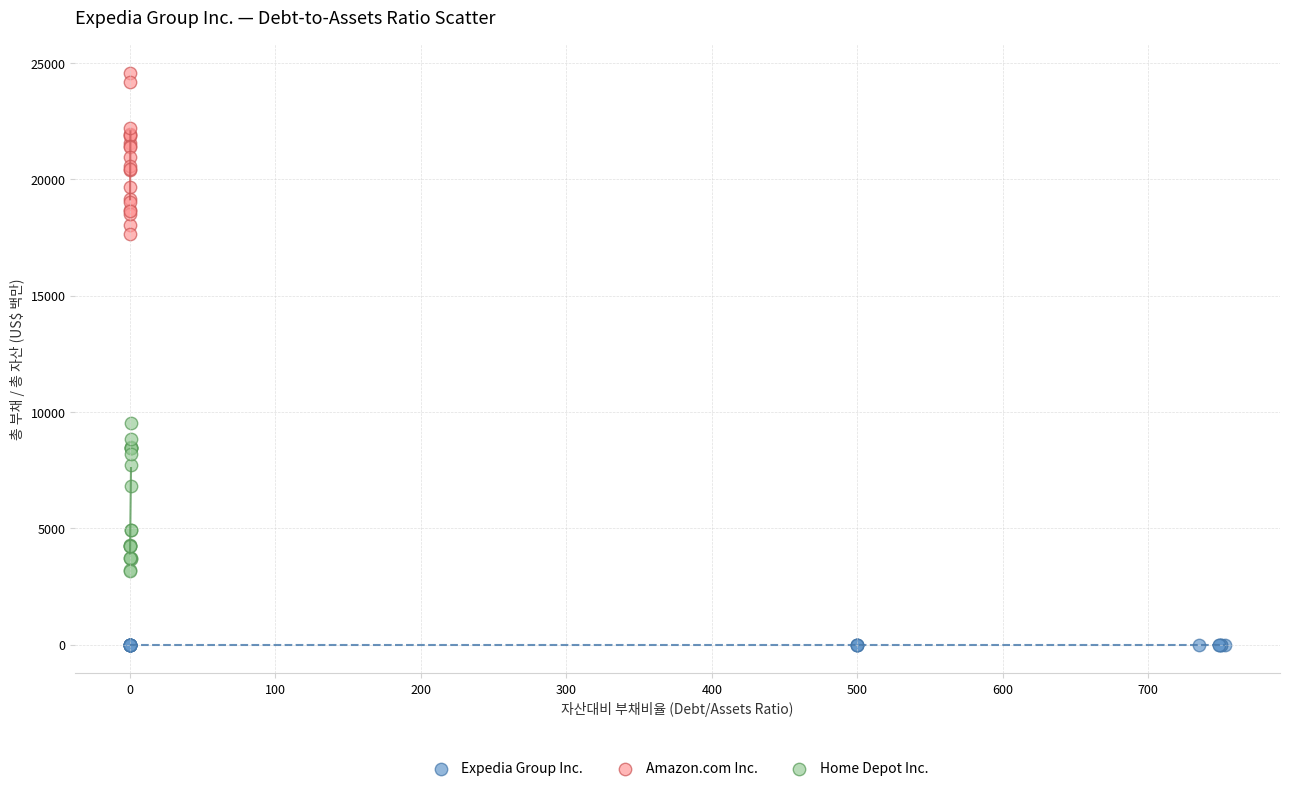

Which series contains the highest Y value?

Amazon.com Inc.